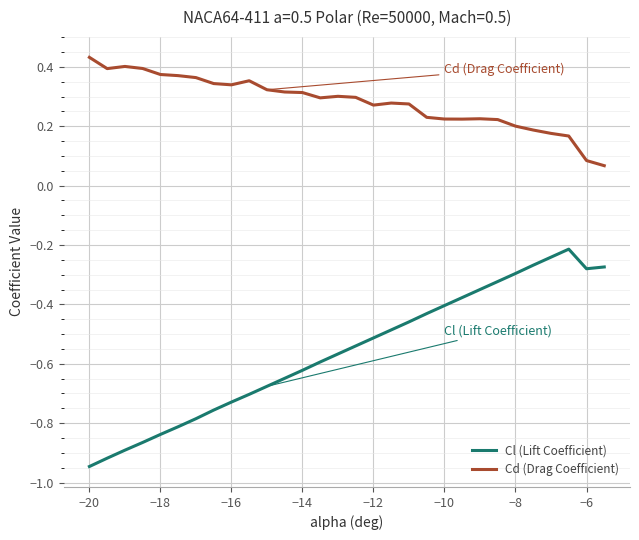

True or false: Cd (Drag Coefficient) and Cl (Lift Coefficient) intersect in this chart.

False